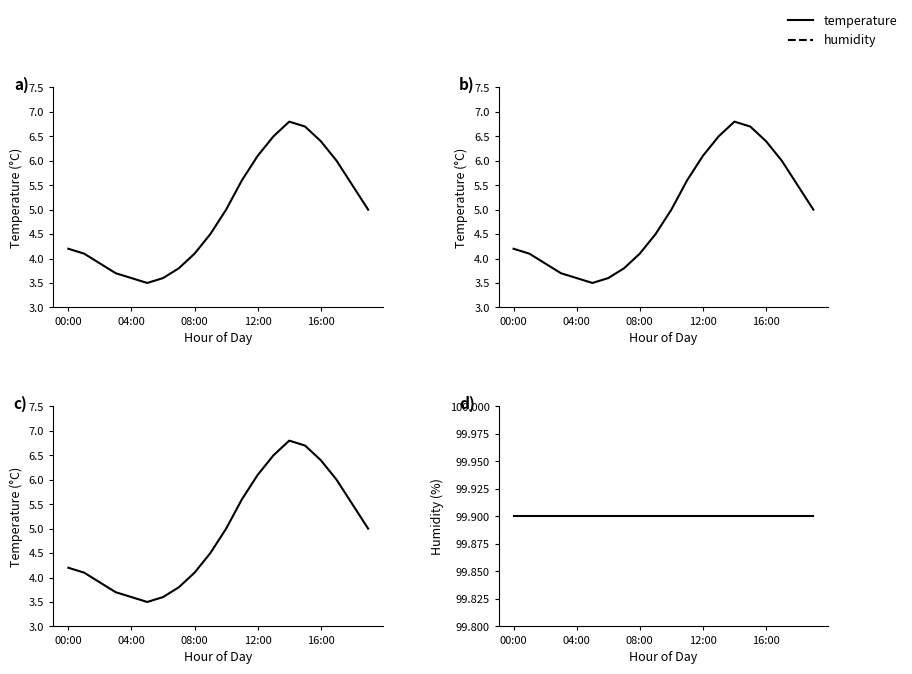

What position from the right is 16:00?

4